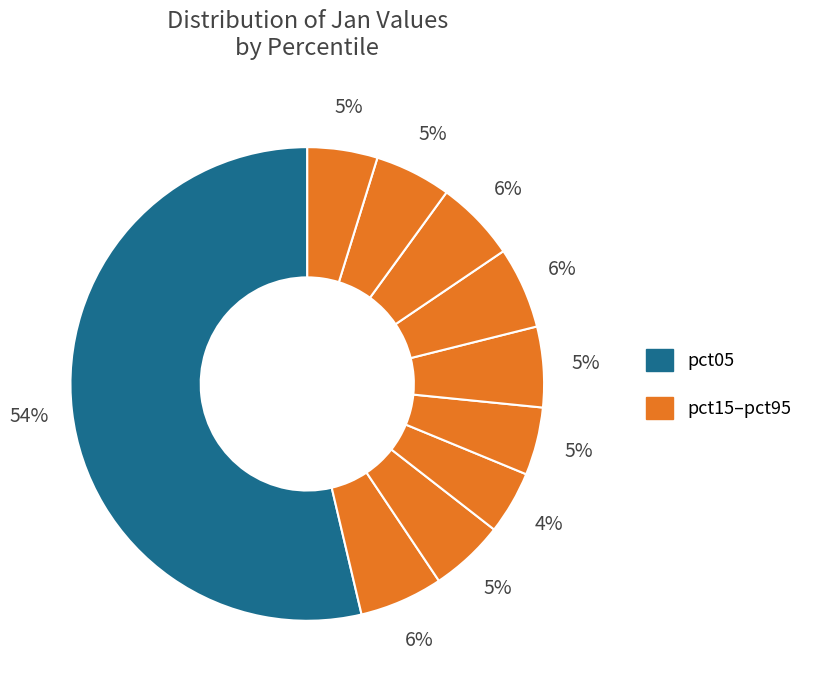

Which category has the biggest portion of the pie?

pct05